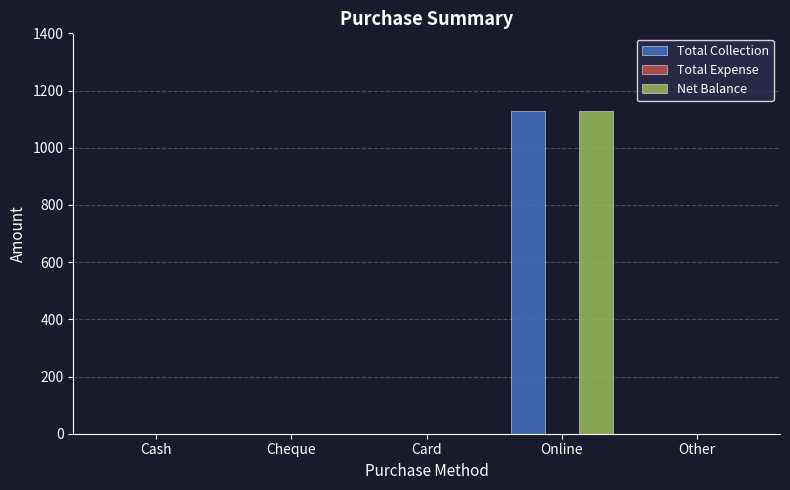

What value does the Total Collection series have at Online?

1128.8